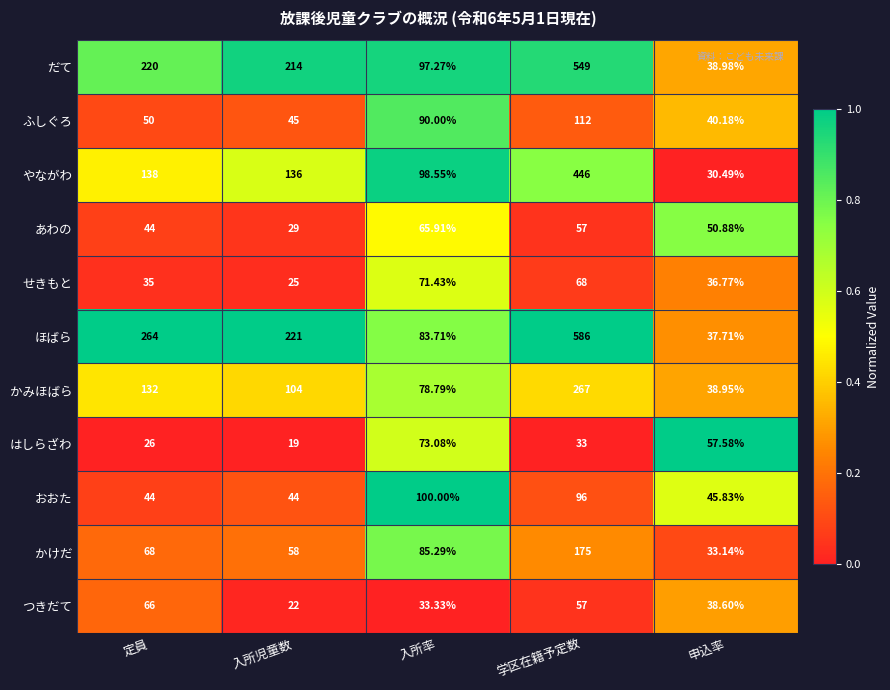

Which series has the widest spread of values?

ほばら